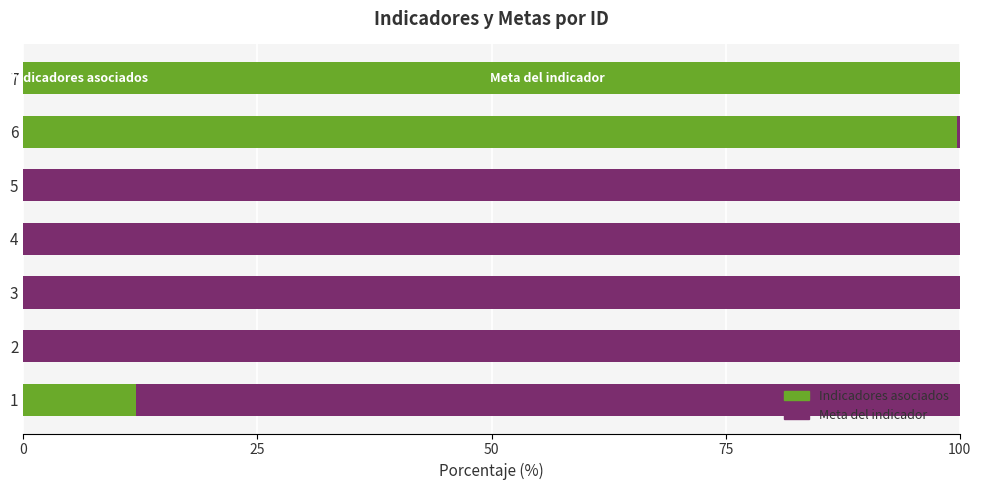

What is the total value across all series at 7?

100.0